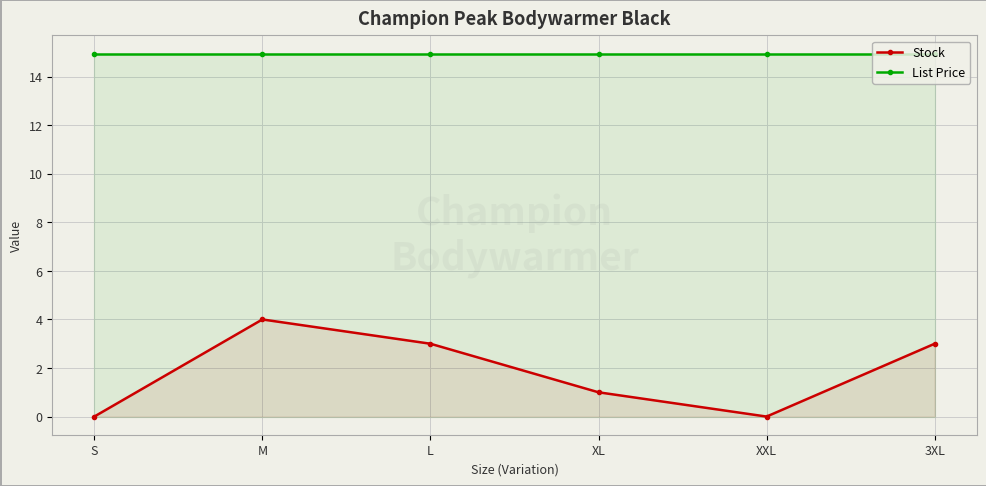

What is the average value of the Stock series?

1.8